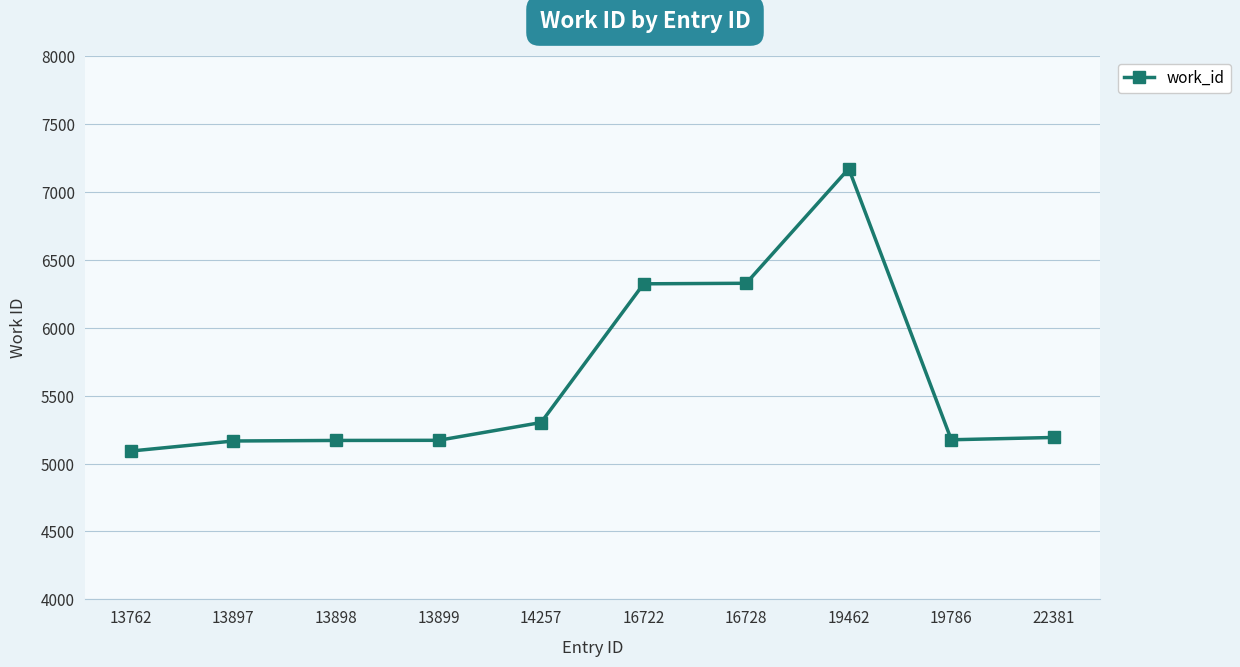

What is the value of the 6th point from the left?

6323